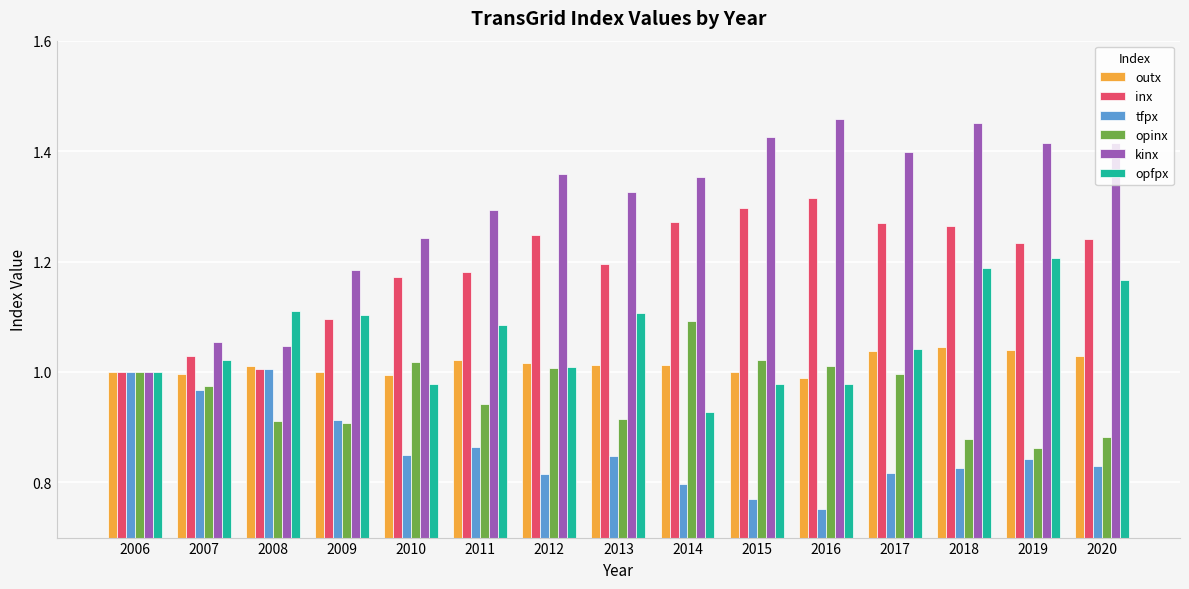

The outx series shows 1.0 at 2011. True or false?

True